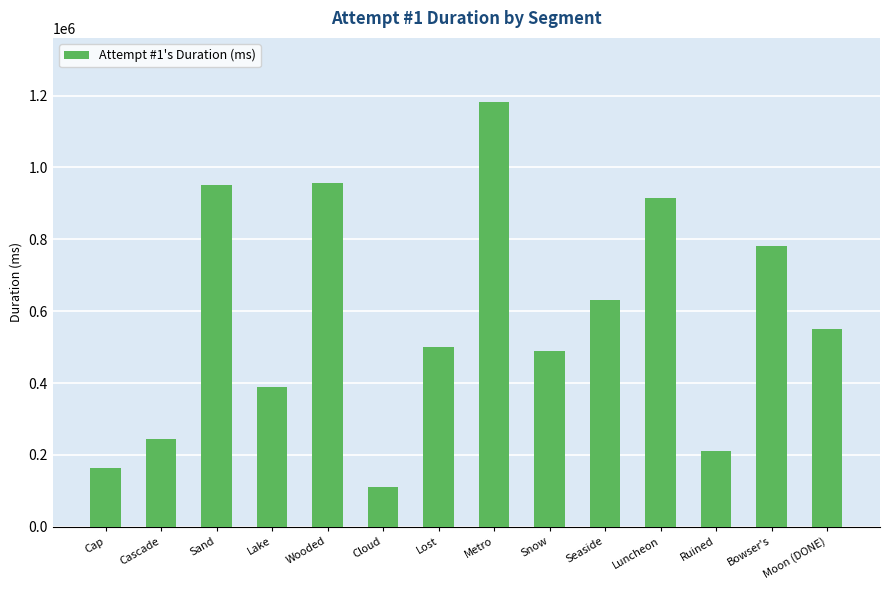

What is the difference between the maximum and minimum values?

1071891